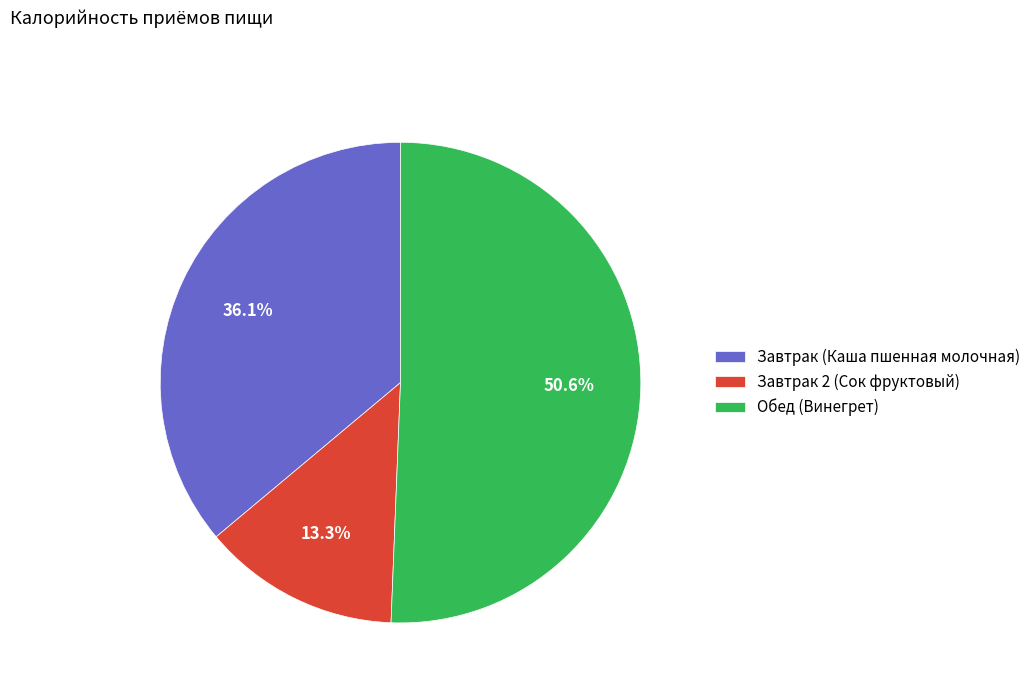

Does Обед (Винегрет) account for over 50% of the chart?

Yes